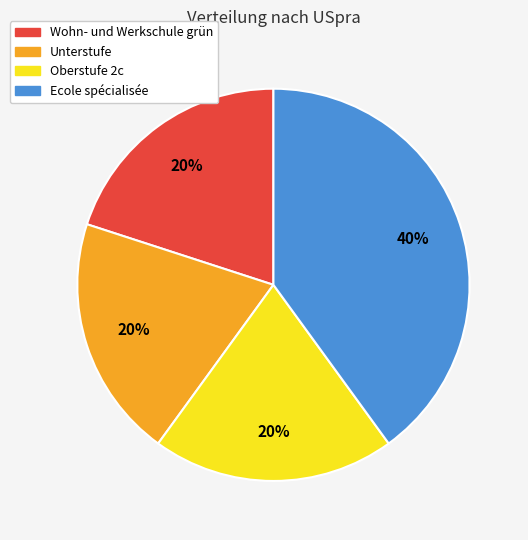

True or false: Unterstufe accounts for 20% of the total.

True